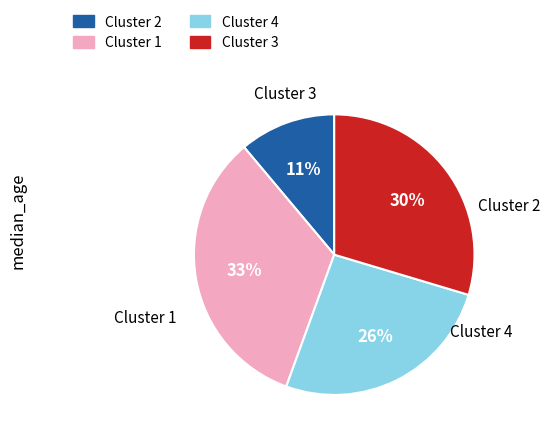

Which slice is the largest?

Cluster 1